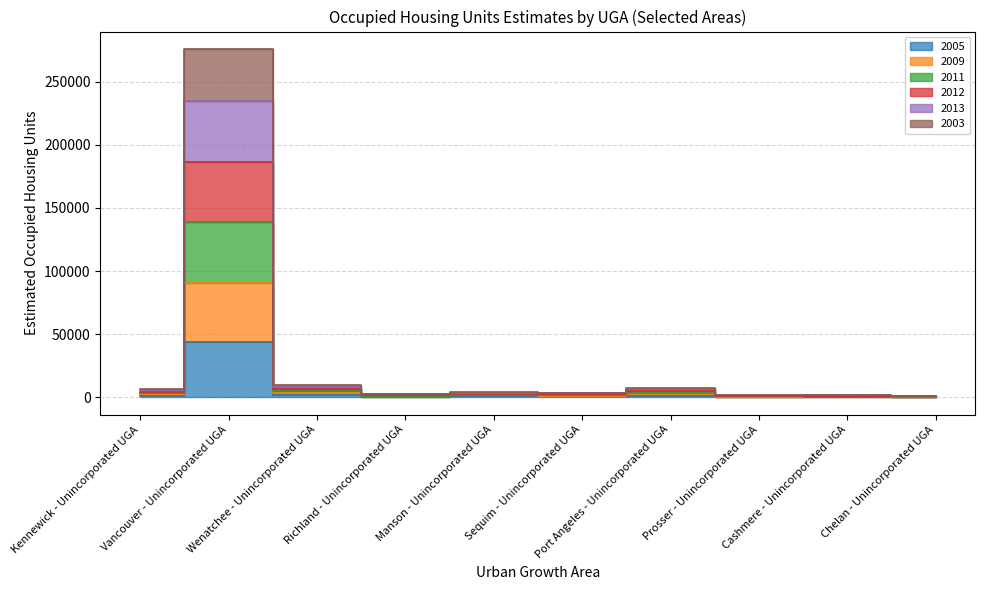

True or false: 2011 has a value of 4379 at Kennewick - Unincorporated UGA.

True